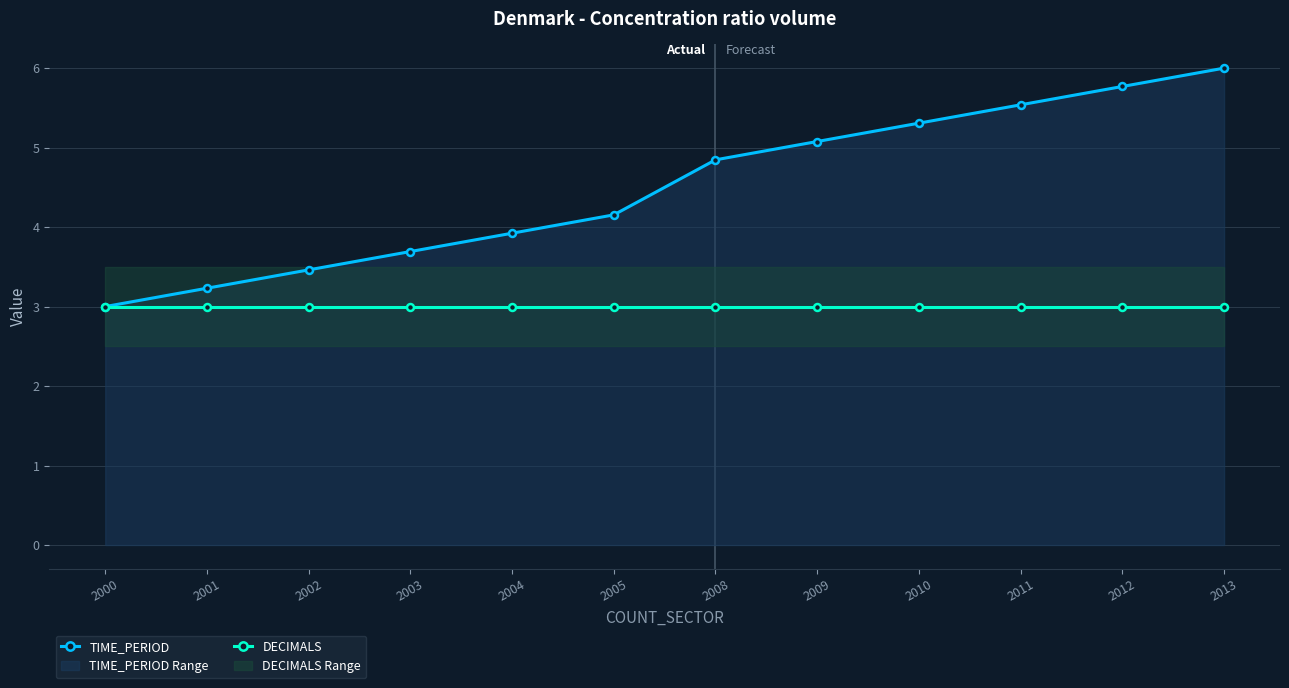

What is the spread (max minus min) of values at 2002?

0.5